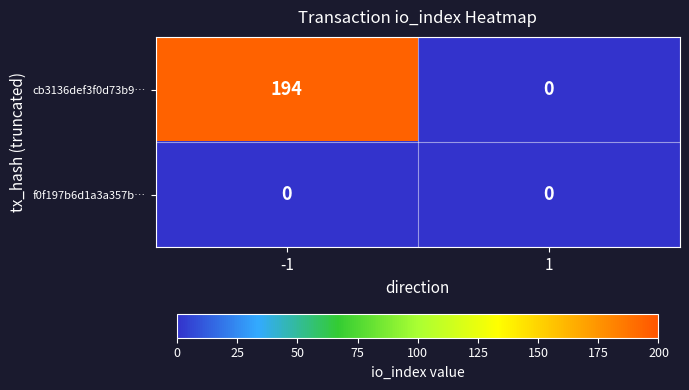

Count the number of data series in this chart.

2